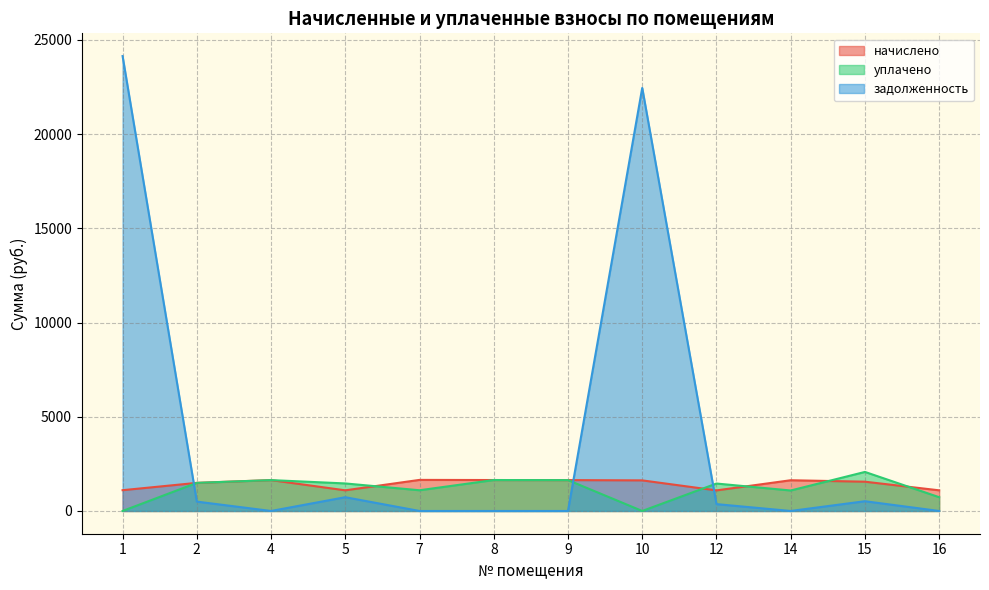

List the labels in order of начислено value, smallest first.

12, 5, 16, 1, 2, 15, 10, 14, 4, 9, 8, 7